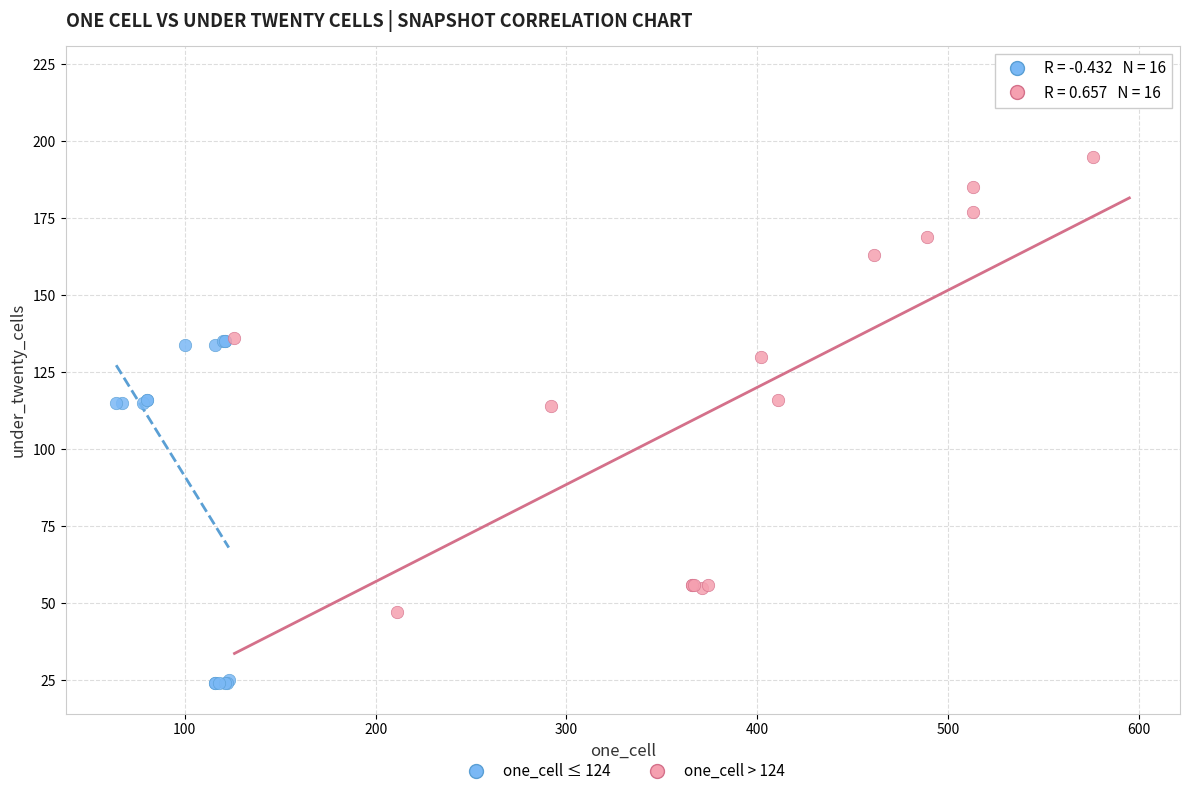

Which series has the largest Y range (max minus min)?

one_cell > 124